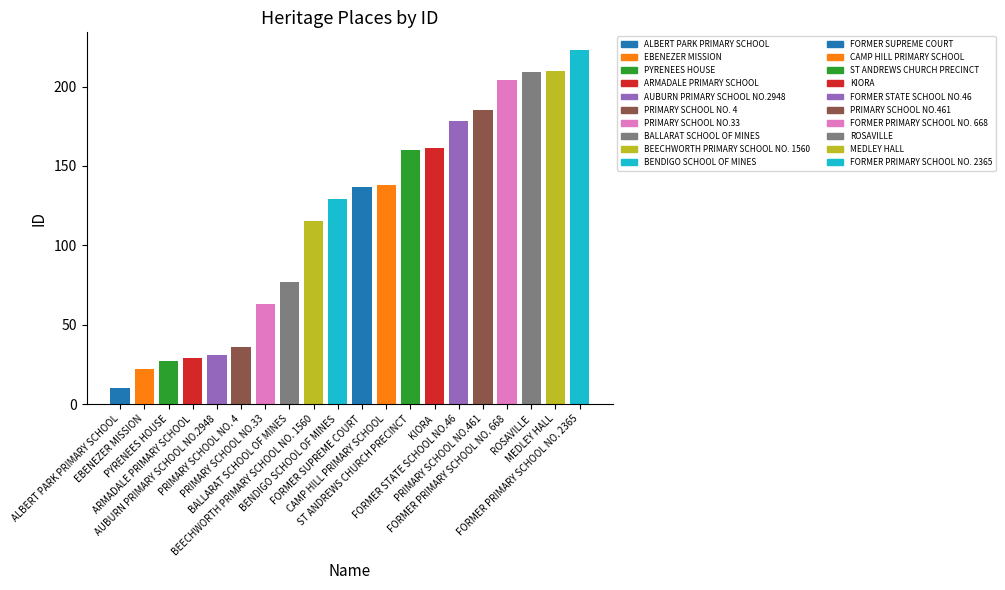

What is the smallest value displayed?

10